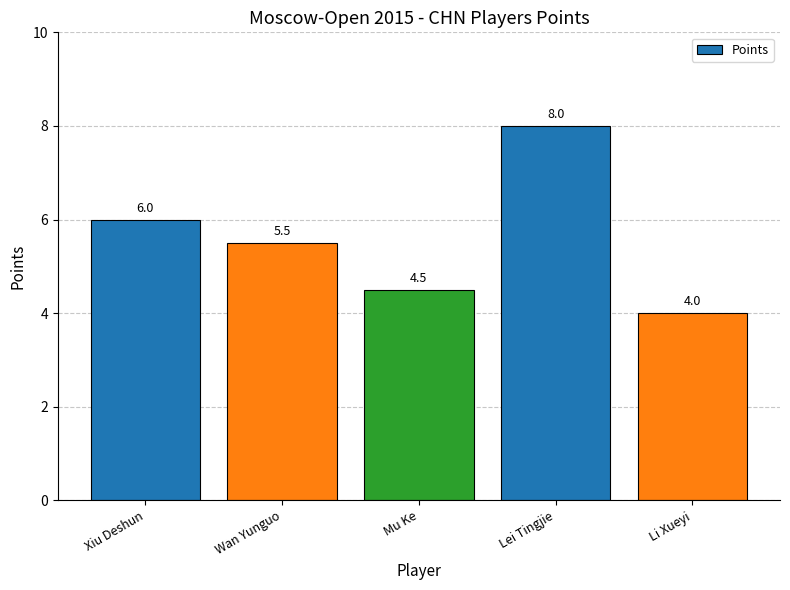

Rank the categories by value from lowest to highest.

Li Xueyi, Mu Ke, Wan Yunguo, Xiu Deshun, Lei Tingjie